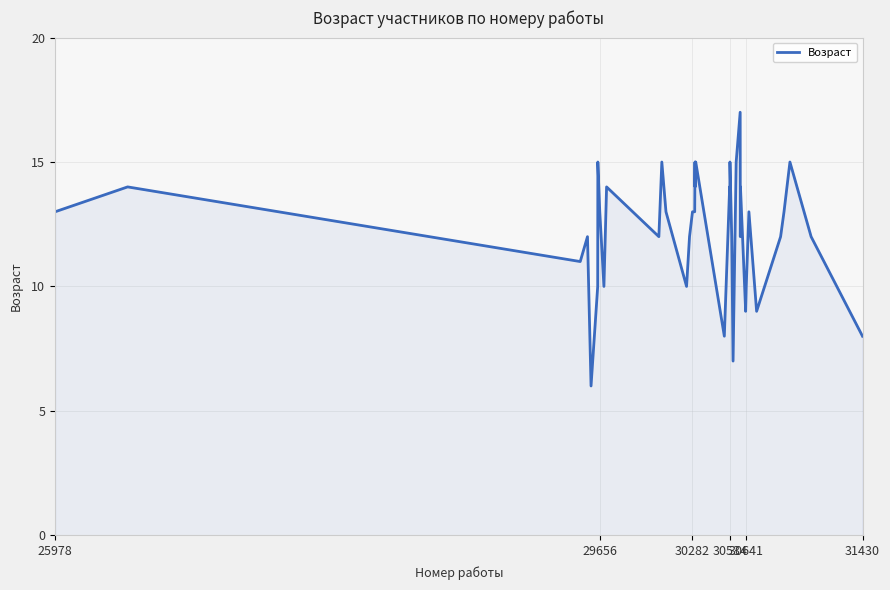

What is the greatest value displayed?

17